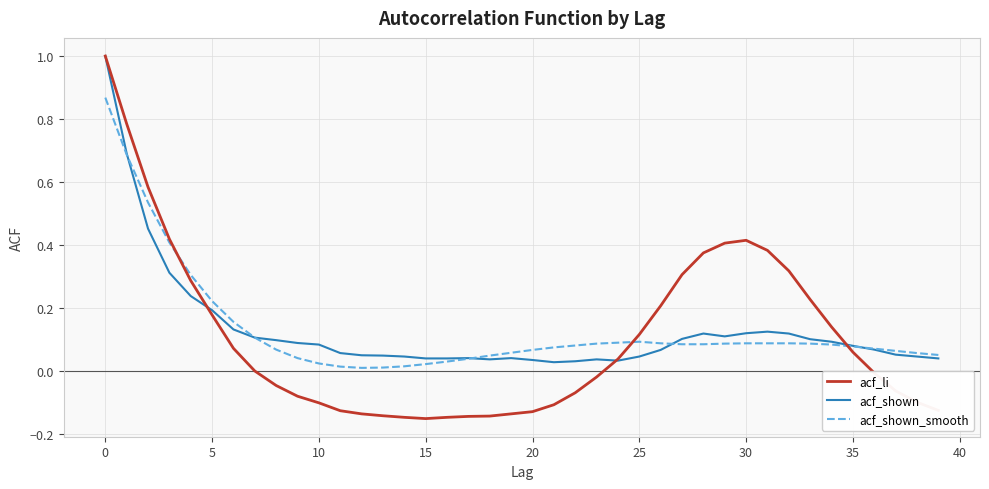

How many lines are shown in the chart?

3